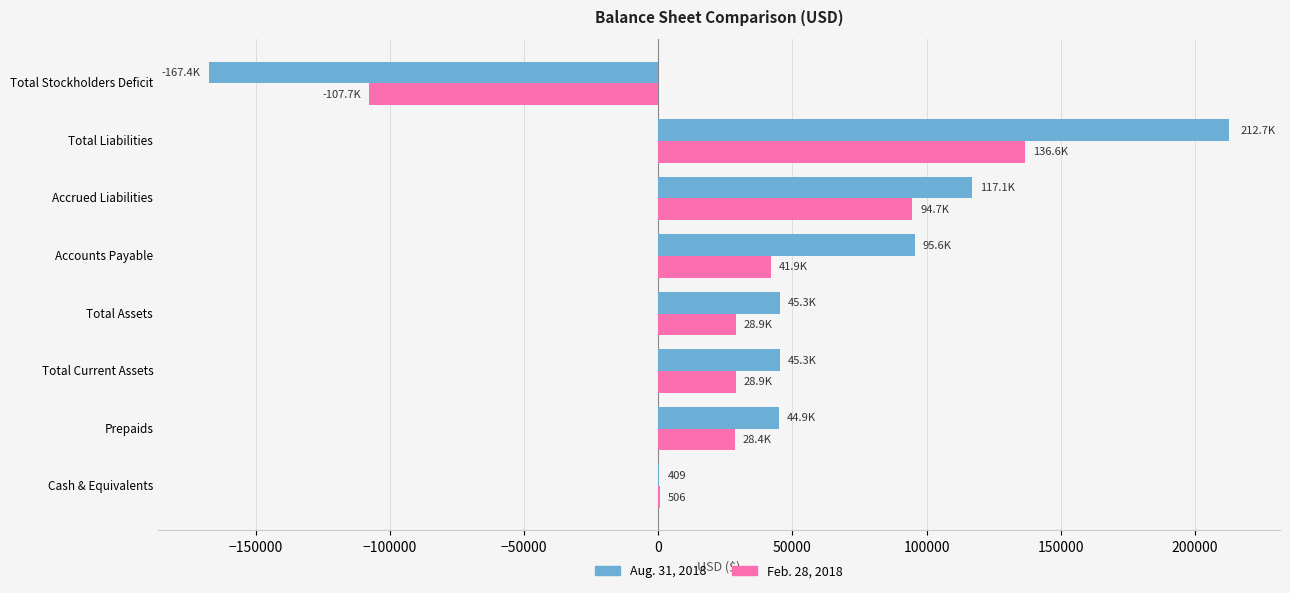

Which series has the largest range (max minus min)?

Aug. 31, 2018